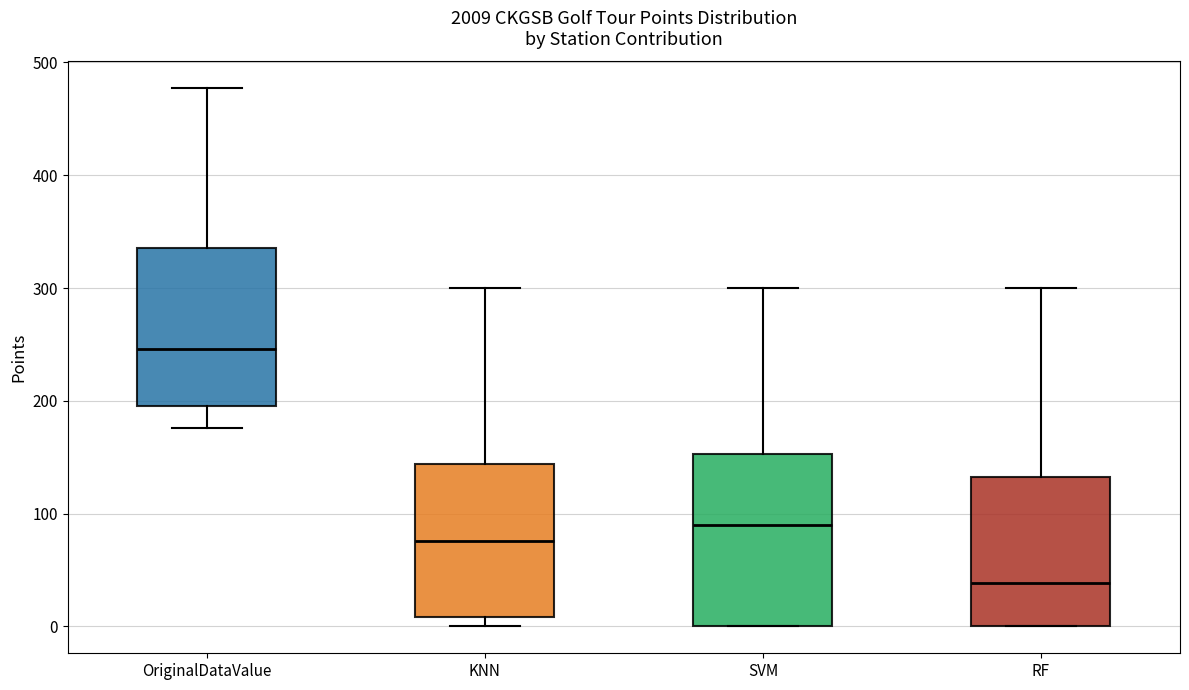

Which box's median line is the highest?

OriginalDataValue